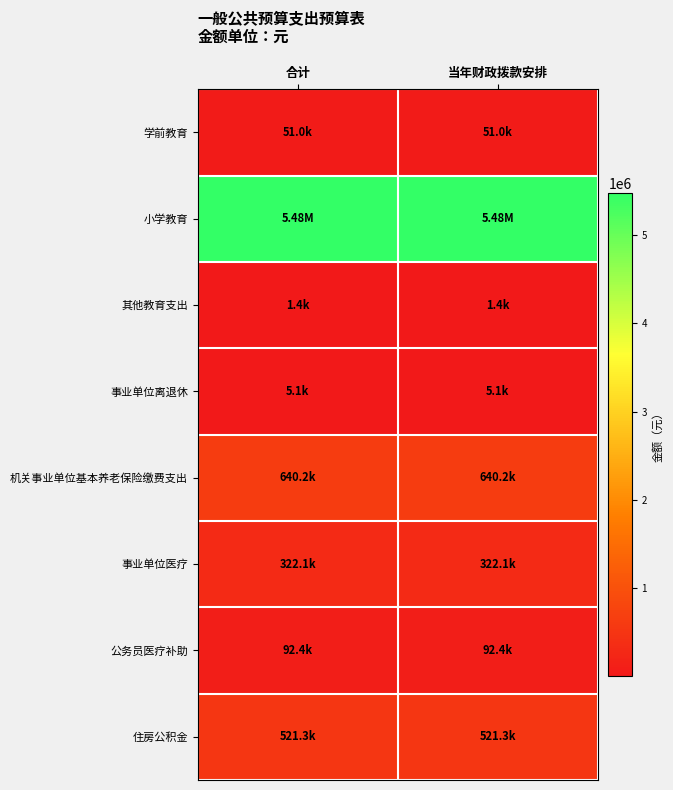

Which series has the largest range (max minus min)?

学前教育